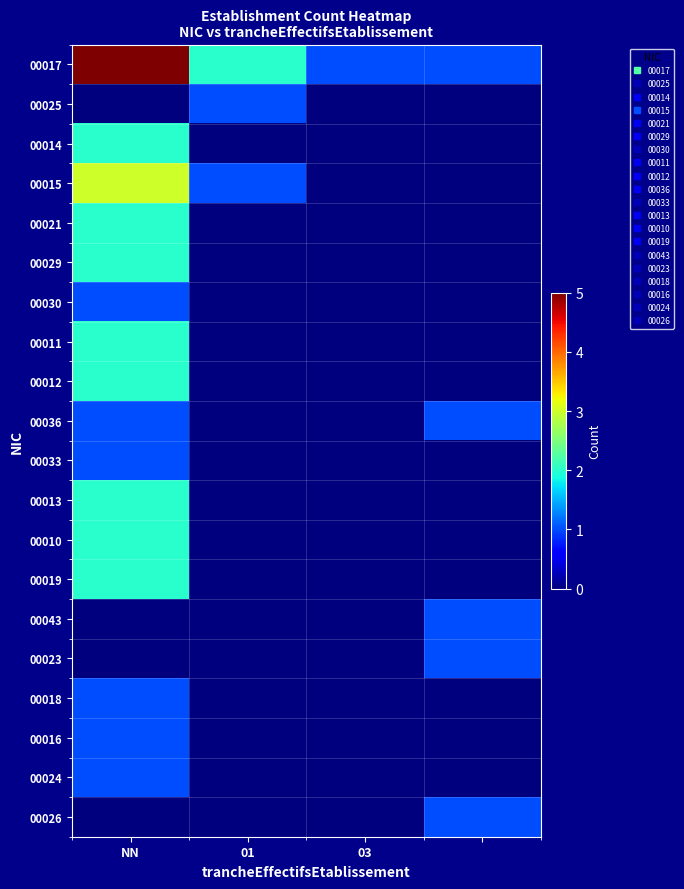

Which category has the lowest value across all series?

NN